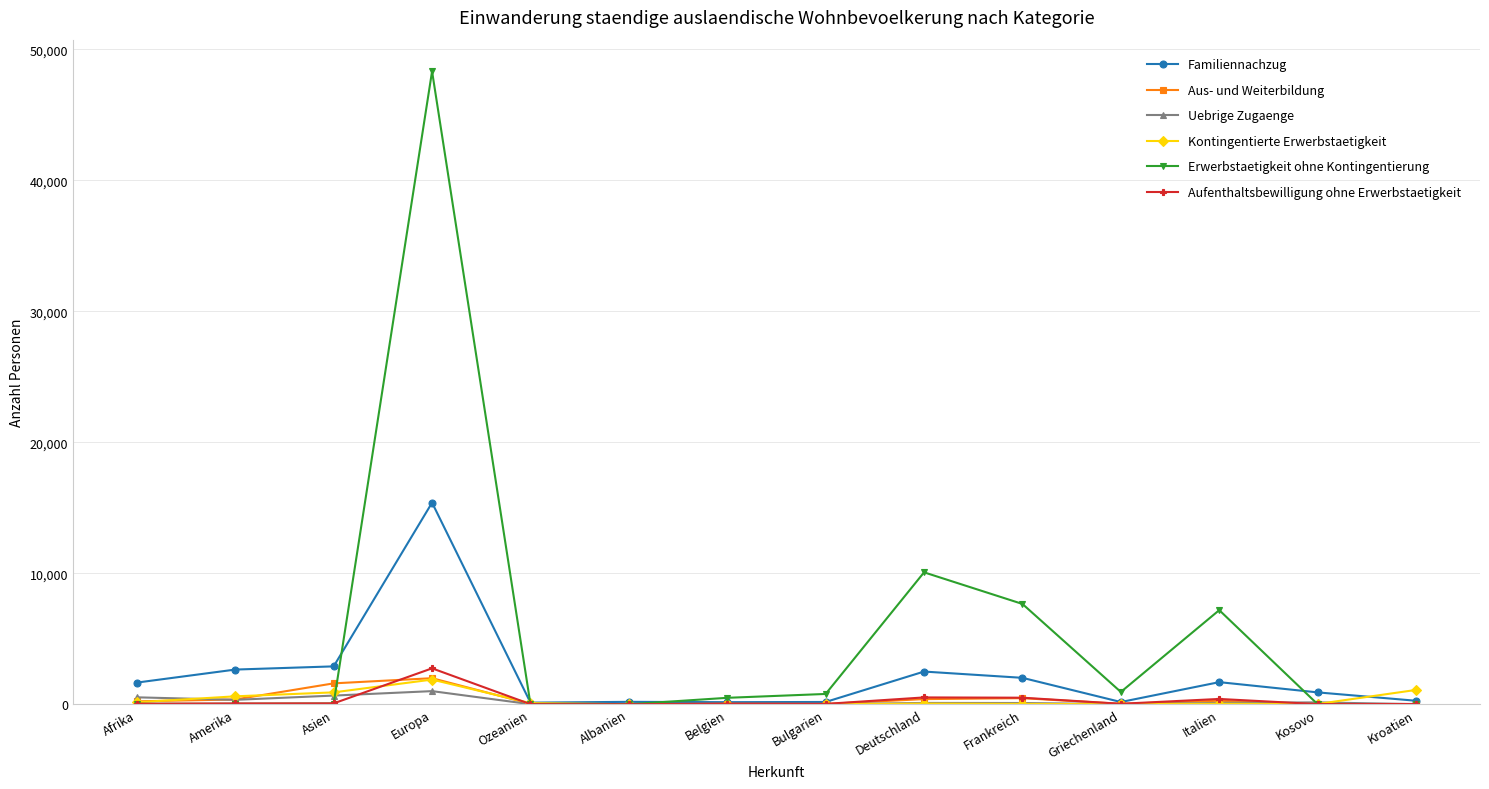

How many distinct data groups are displayed?

6